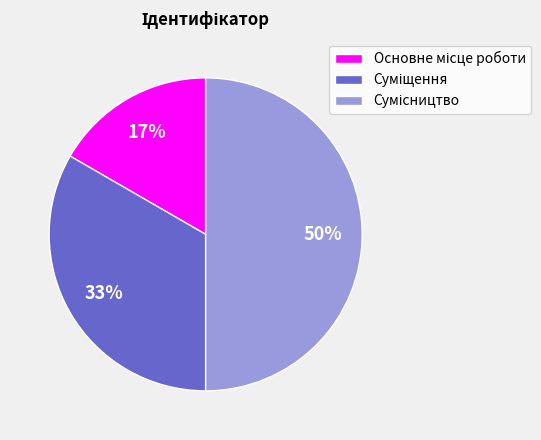

To the nearest percent, what is the average slice percentage?

33%